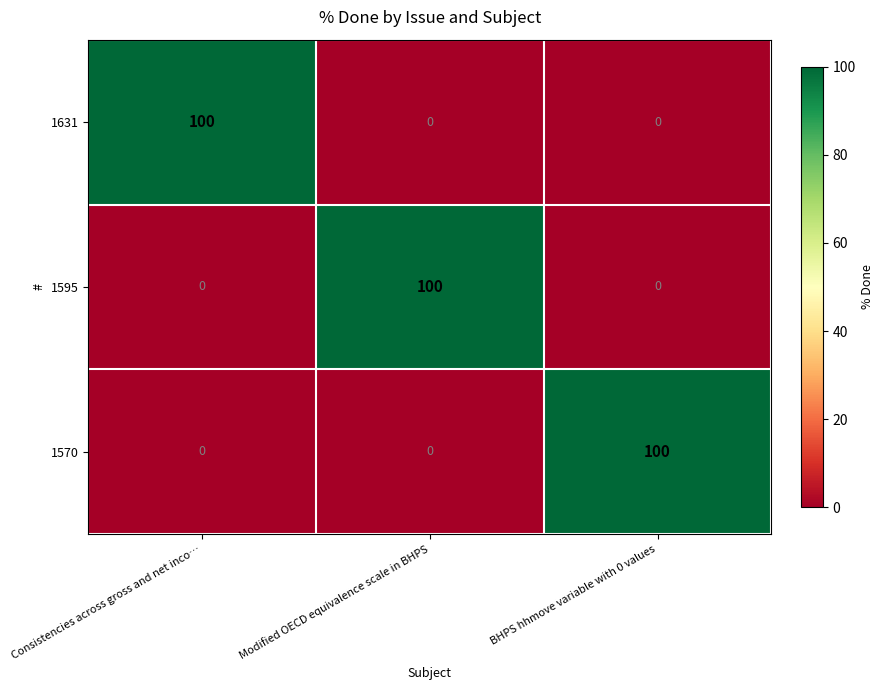

What is the spread (max minus min) of values at Consistencies across gross and net inco…?

100